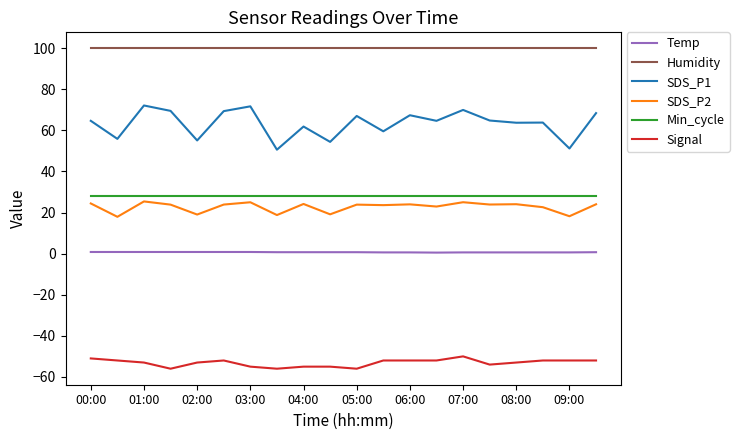

Which series has the largest total across all categories?

Humidity